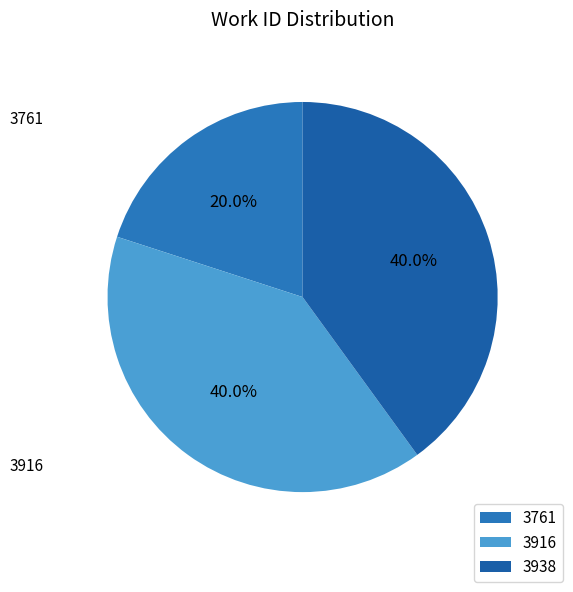

How many slices are in this pie chart?

3